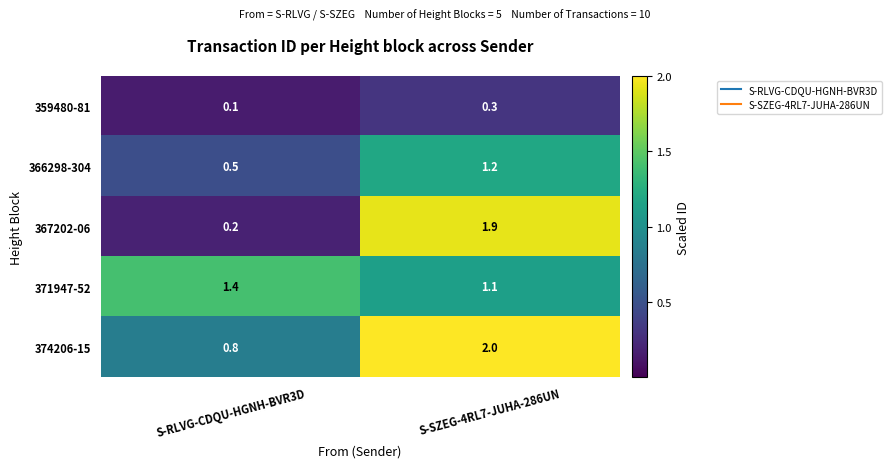

The 374206-15 series shows 2.0 at S-SZEG-4RL7-JUHA-286UN. True or false?

True